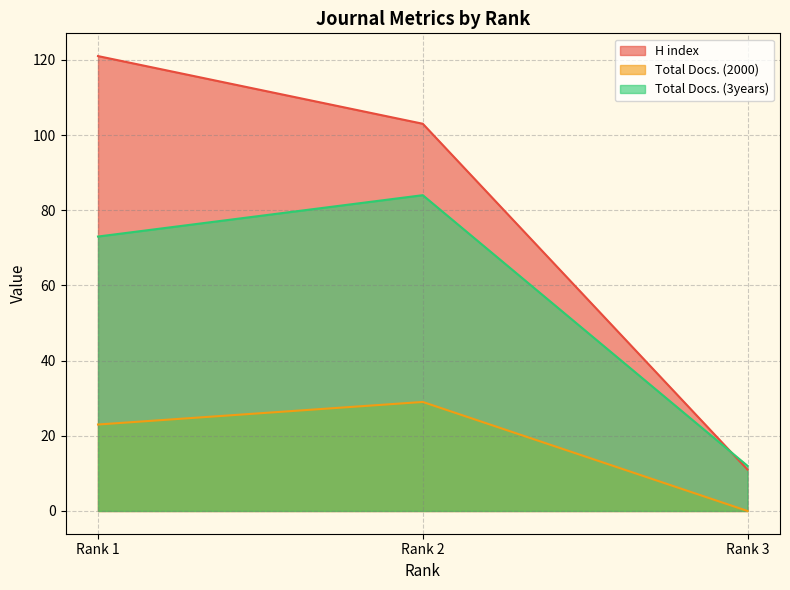

What is the sum of all H index values?

235